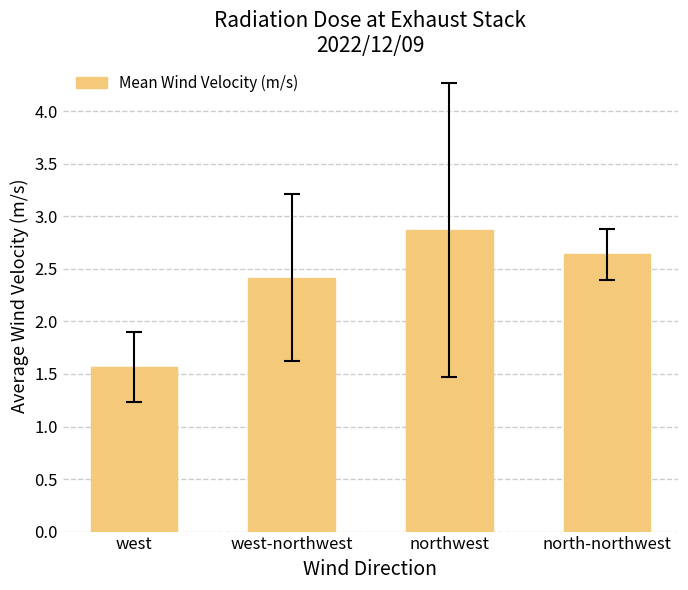

What is the value of the 4th bar from the left?

2.6